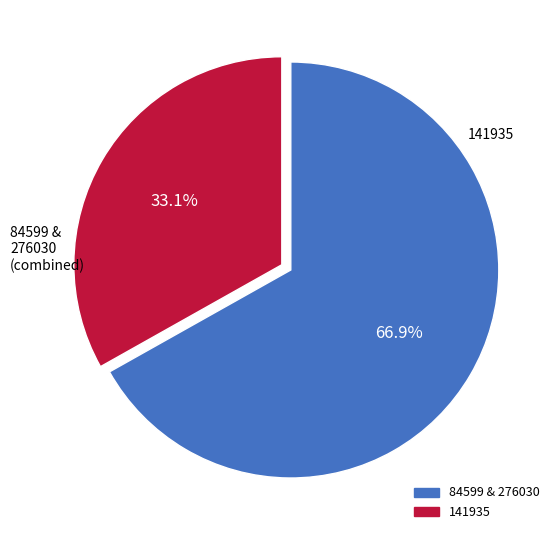

Does any single category account for the majority?

Yes